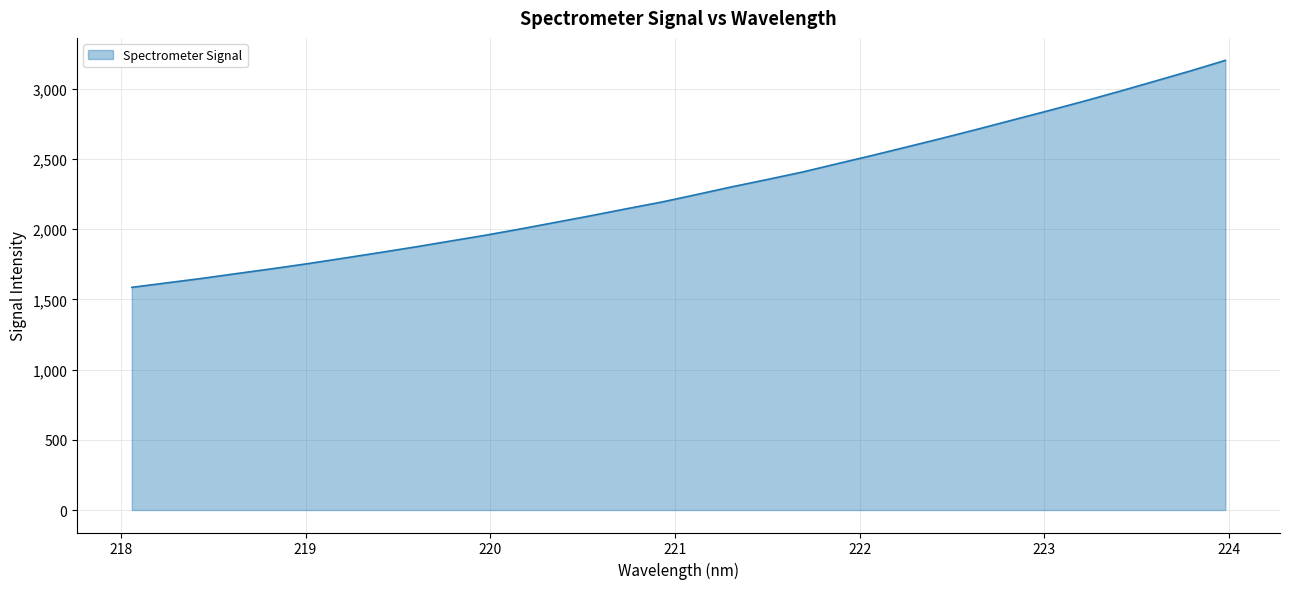

What is the smallest value displayed?

1585.1